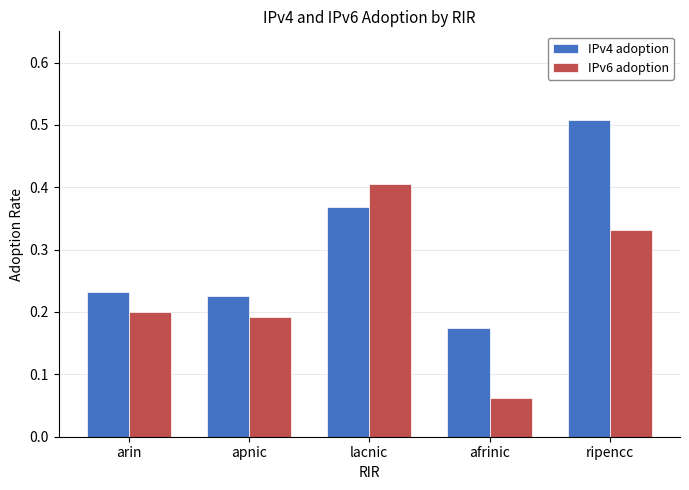

Which label corresponds to the largest value in the chart?

ripencc